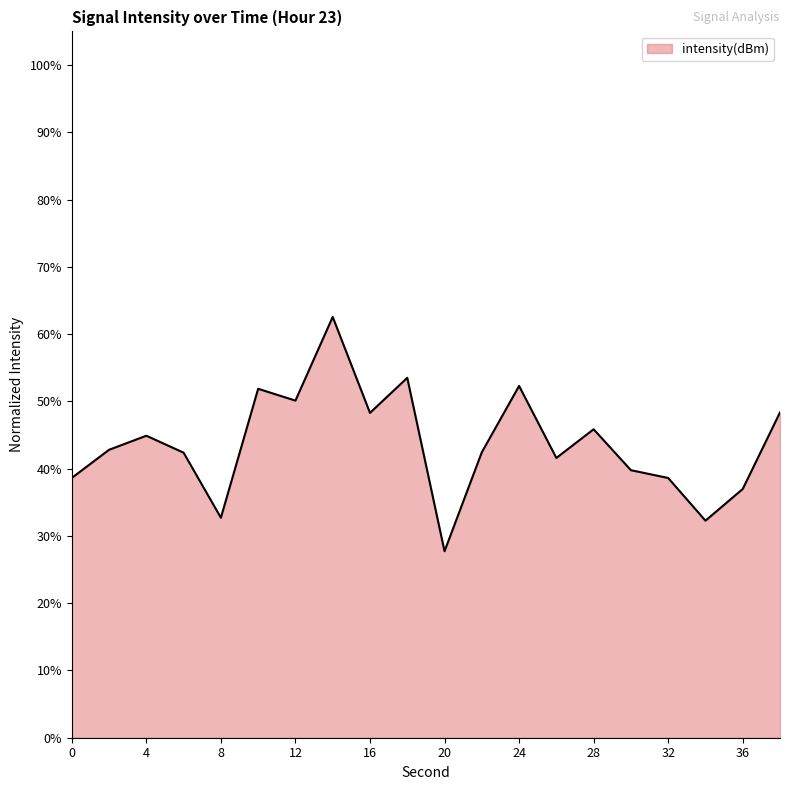

What is the maximum value shown in the chart?

62.6